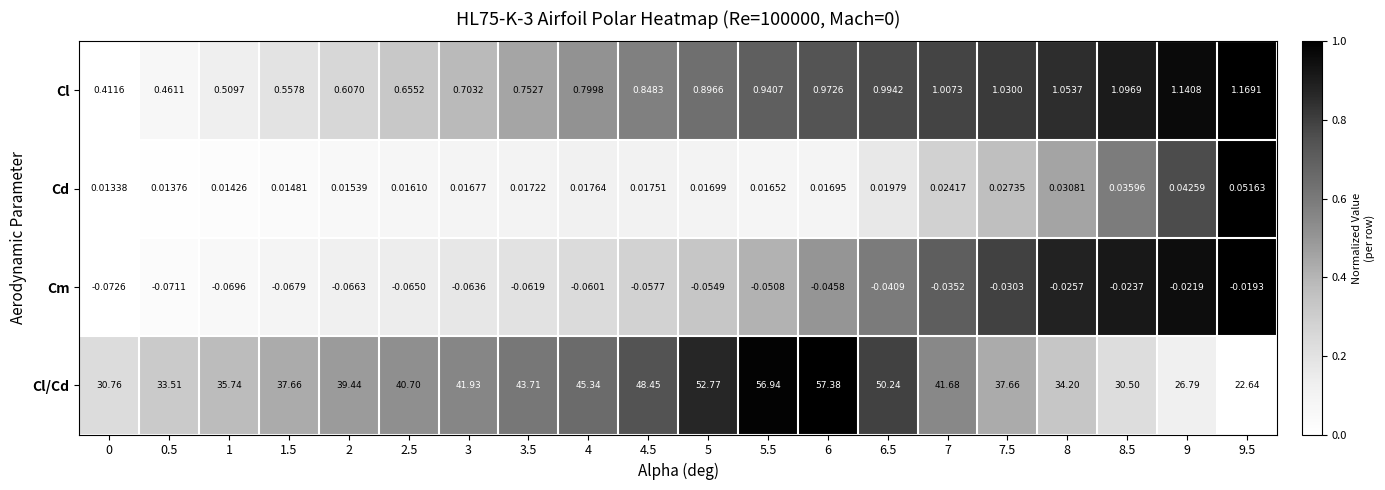

Which series has the largest total across all categories?

Cl/Cd